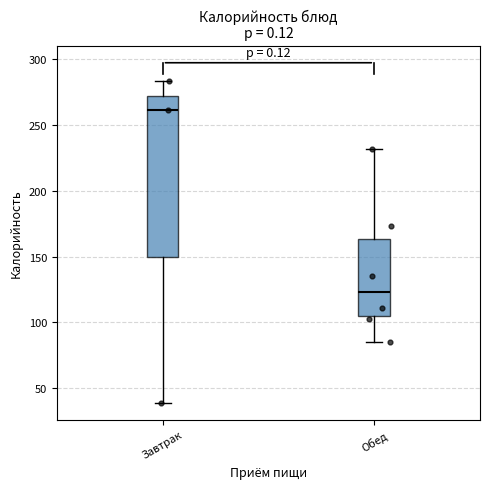

Which box has the highest median line?

Завтрак